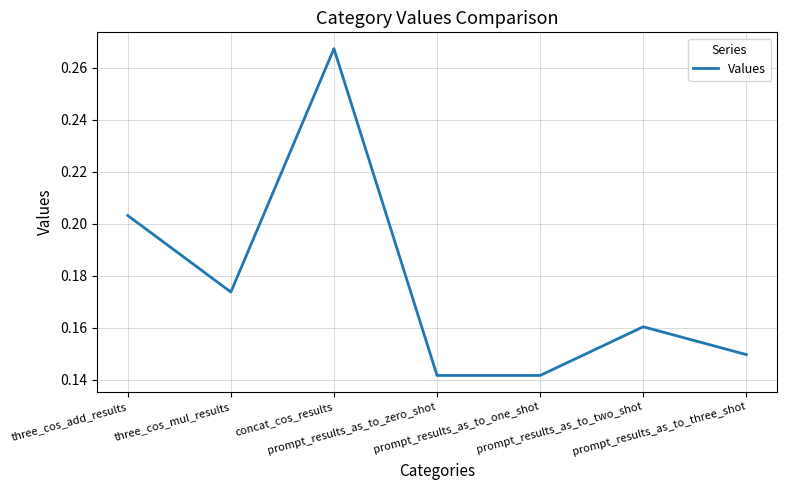

How many interior local peaks (higher than both neighbors) does the data have?

2